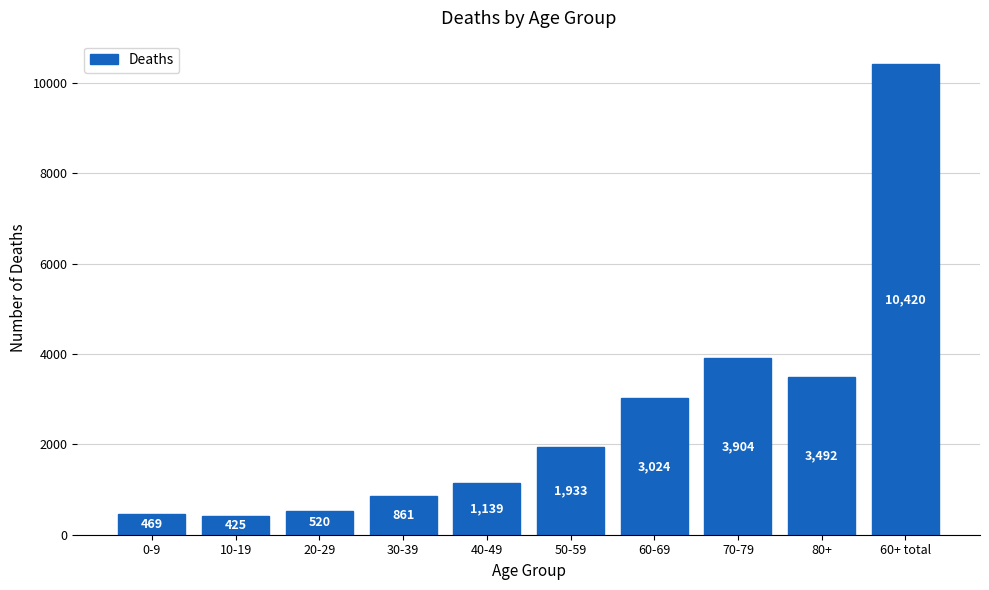

What is the maximum value shown in the chart?

10420